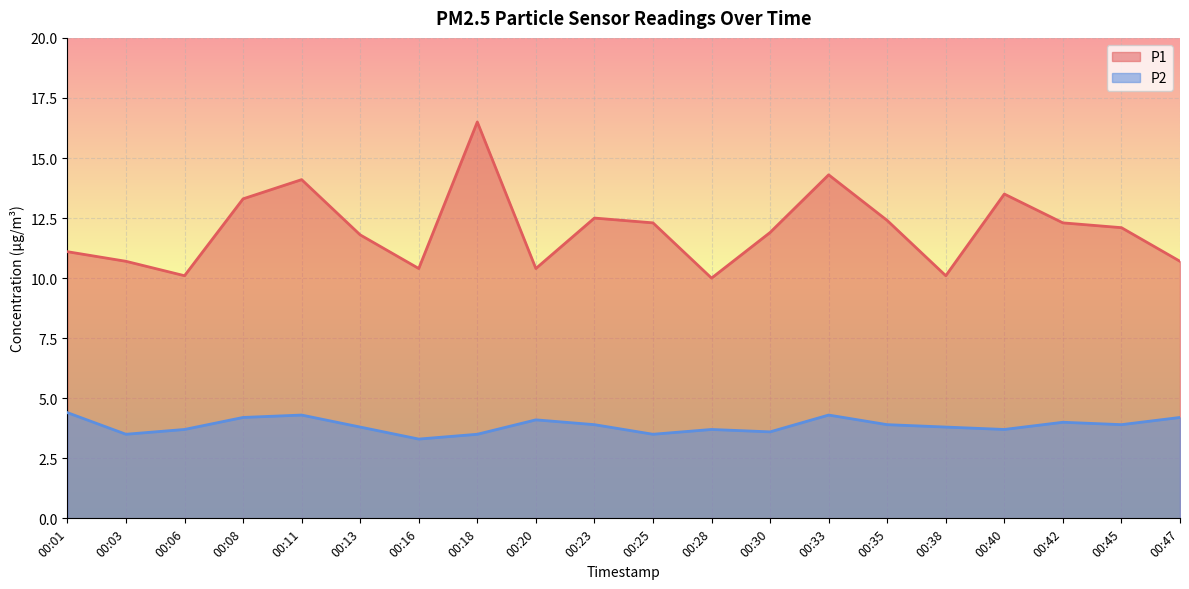

The P2 series shows 1.1 at 00:16. True or false?

False